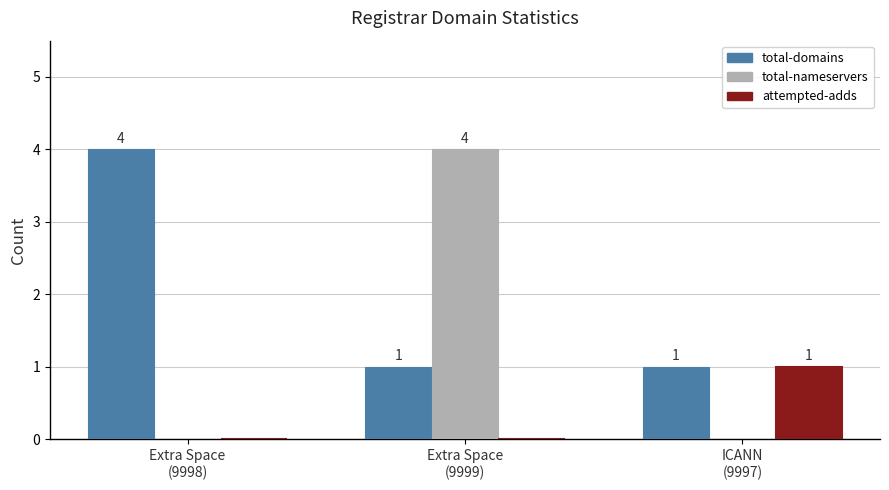

Which series has the widest spread of values?

total-nameservers